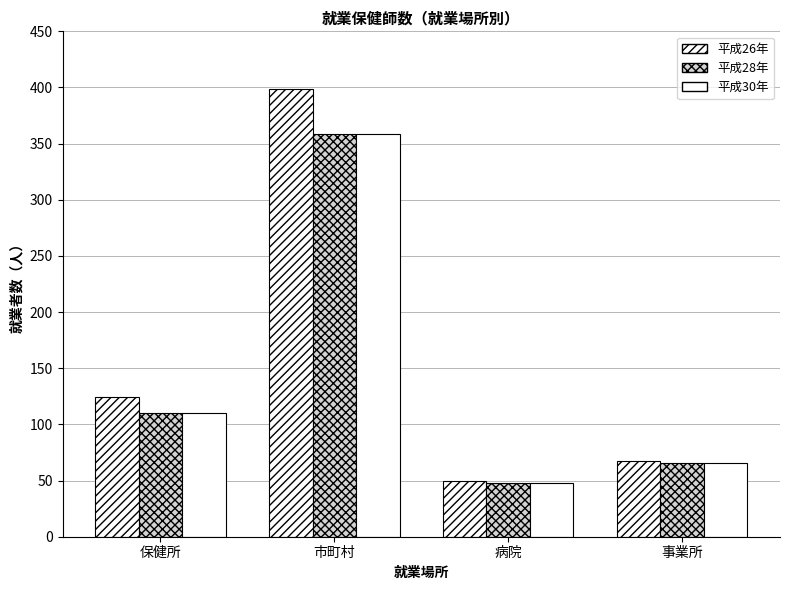

At which label does 平成30年 first exceed 110?

市町村